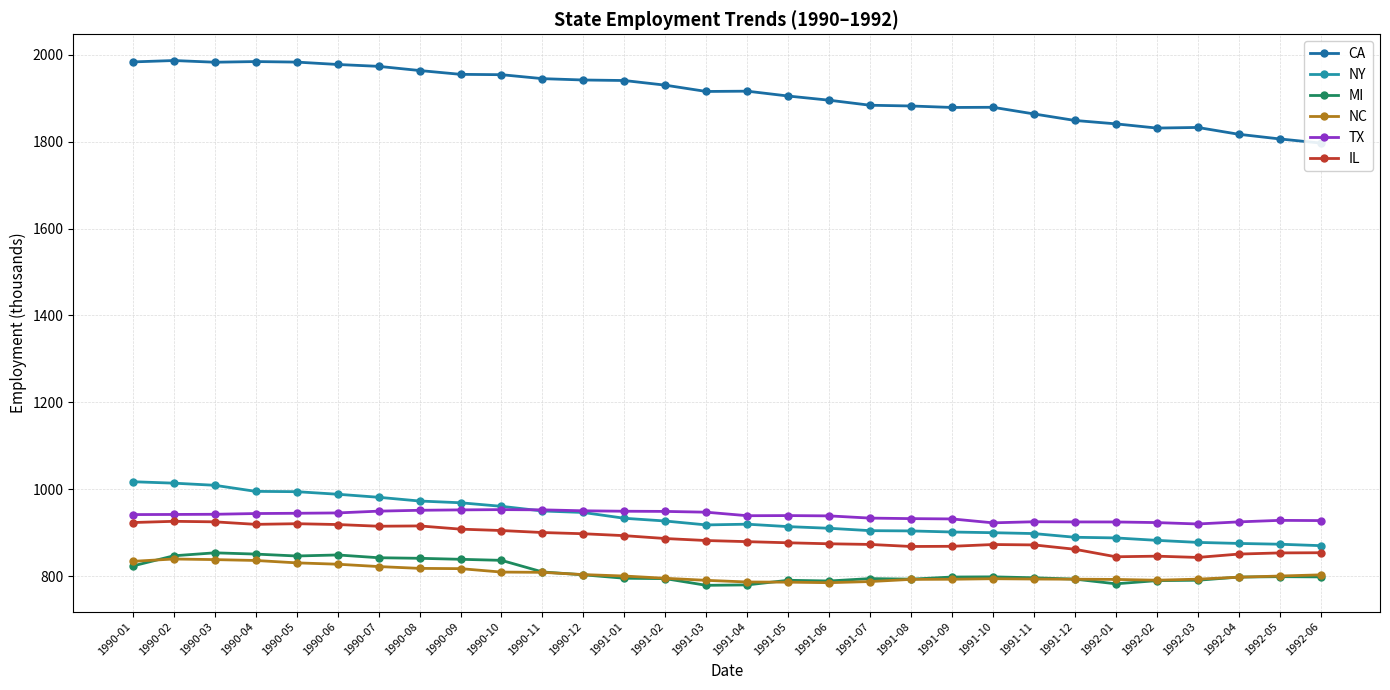

Reading right to left, transcribe all the data shown in this chart.

CA: 1992-06=1796.8	1992-05=1806.3	1992-04=1817.0	1992-03=1832.7	1992-02=1831.3	1992-01=1841.0	1991-12=1848.8	1991-11=1863.8	1991-10=1879.1	1991-09=1878.7	1991-08=1882.1	1991-07=1883.8	1991-06=1895.4	1991-05=1905.0	1991-04=1916.2	1991-03=1915.5	1991-02=1930.0	1991-01=1940.7	1990-12=1941.9	1990-11=1945.0	1990-10=1954.1	1990-09=1954.9	1990-08=1963.7	1990-07=1973.3	1990-06=1977.6	1990-05=1983.1	1990-04=1984.3	1990-03=1982.8	1990-02=1986.7	1990-01=1983.5
NY: 1992-06=870.4	1992-05=873.7	1992-04=875.5	1992-03=877.9	1992-02=882.6	1992-01=888.2	1991-12=889.7	1991-11=898.2	1991-10=900.2	1991-09=901.8	1991-08=904.3	1991-07=904.9	1991-06=910.4	1991-05=914.2	1991-04=919.8	1991-03=918.1	1991-02=927.1	1991-01=933.4	1990-12=946.7	1990-11=950.2	1990-10=960.9	1990-09=969.1	1990-08=973.1	1990-07=981.7	1990-06=988.7	1990-05=994.6	1990-04=995.3	1990-03=1009.3	1990-02=1014.2	1990-01=1017.5
MI: 1992-06=798.5	1992-05=799.0	1992-04=798.1	1992-03=790.8	1992-02=789.9	1992-01=782.6	1991-12=793.4	1991-11=796.5	1991-10=798.6	1991-09=798.2	1991-08=793.3	1991-07=794.6	1991-06=789.1	1991-05=790.7	1991-04=780.1	1991-03=779.1	1991-02=794.5	1991-01=795.4	1990-12=803.3	1990-11=809.9	1990-10=836.6	1990-09=839.0	1990-08=841.3	1990-07=842.6	1990-06=849.0	1990-05=846.6	1990-04=851.0	1990-03=853.9	1990-02=847.1	1990-01=823.7
NC: 1992-06=803.2	1992-05=800.5	1992-04=797.8	1992-03=793.3	1992-02=790.9	1992-01=792.7	1991-12=793.2	1991-11=793.6	1991-10=794.3	1991-09=793.1	1991-08=792.8	1991-07=787.8	1991-06=785.2	1991-05=786.4	1991-04=786.8	1991-03=790.6	1991-02=795.3	1991-01=800.5	1990-12=803.8	1990-11=809.0	1990-10=809.6	1990-09=817.5	1990-08=818.1	1990-07=822.3	1990-06=827.7	1990-05=830.8	1990-04=836.3	1990-03=838.3	1990-02=839.7	1990-01=834.3
TX: 1992-06=928.1	1992-05=928.6	1992-04=925.1	1992-03=920.3	1992-02=923.5	1992-01=924.9	1991-12=925.0	1991-11=925.4	1991-10=922.9	1991-09=931.9	1991-08=932.6	1991-07=933.8	1991-06=938.9	1991-05=939.6	1991-04=939.3	1991-03=947.4	1991-02=949.2	1991-01=949.6	1990-12=950.6	1990-11=952.8	1990-10=953.3	1990-09=952.7	1990-08=951.8	1990-07=949.8	1990-06=945.7	1990-05=944.9	1990-04=944.3	1990-03=942.6	1990-02=942.2	1990-01=941.9
IL: 1992-06=854.1	1992-05=853.7	1992-04=851.0	1992-03=843.3	1992-02=846.2	1992-01=844.8	1991-12=862.1	1991-11=872.1	1991-10=873.0	1991-09=868.9	1991-08=868.5	1991-07=873.2	1991-06=874.7	1991-05=877.0	1991-04=879.6	1991-03=882.2	1991-02=886.8	1991-01=893.4	1990-12=897.8	1990-11=900.6	1990-10=905.2	1990-09=908.4	1990-08=915.8	1990-07=915.1	1990-06=919.0	1990-05=920.9	1990-04=919.4	1990-03=925.2	1990-02=926.4	1990-01=923.6